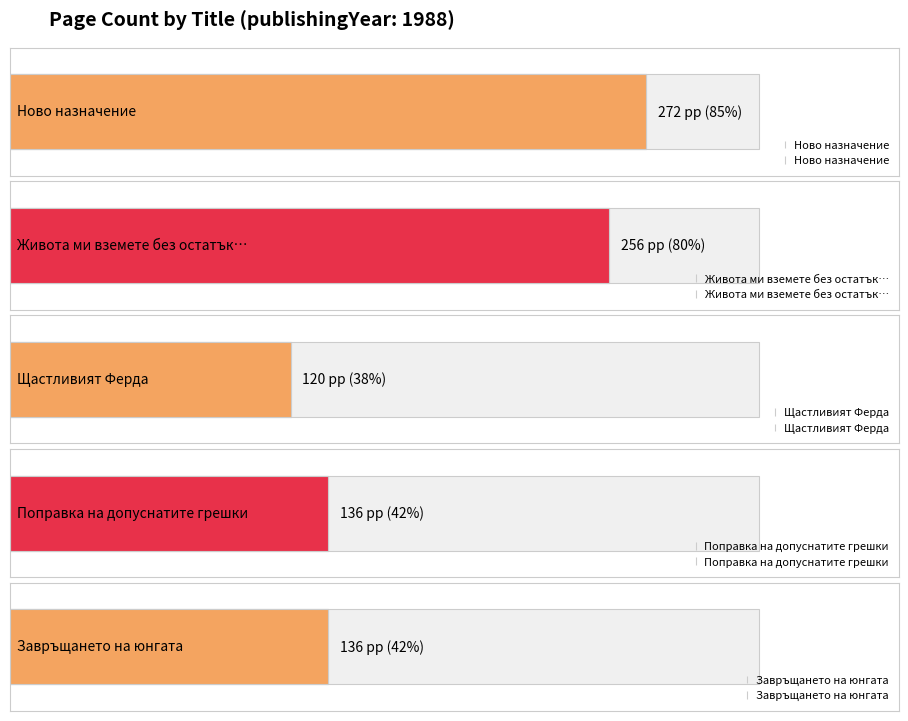

How many series are shown in this chart?

1